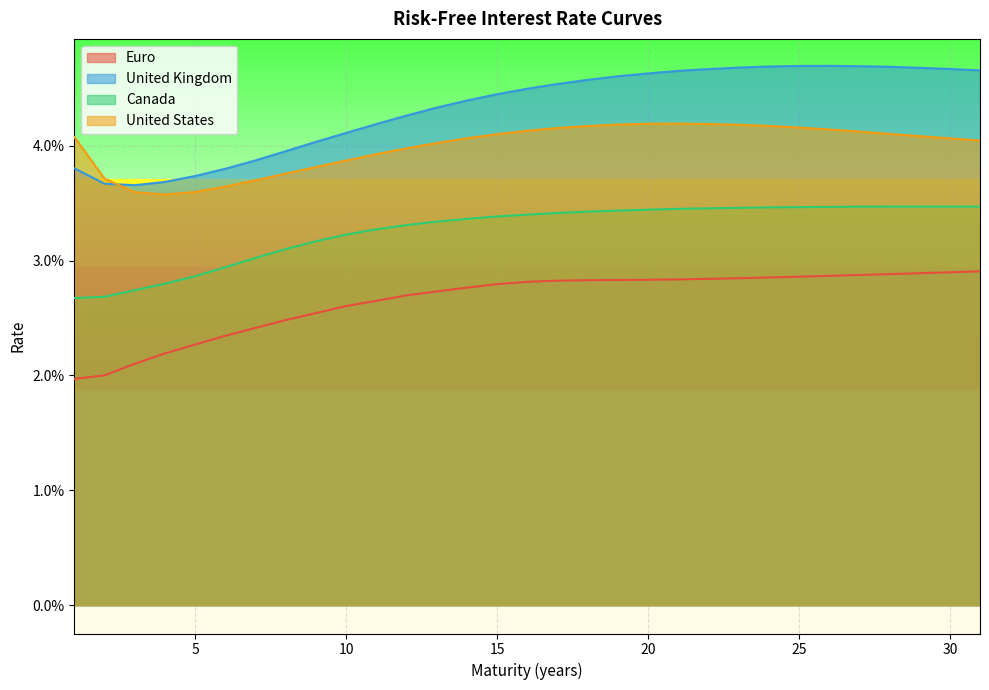

What is the sum of all United Kingdom values?

1.3